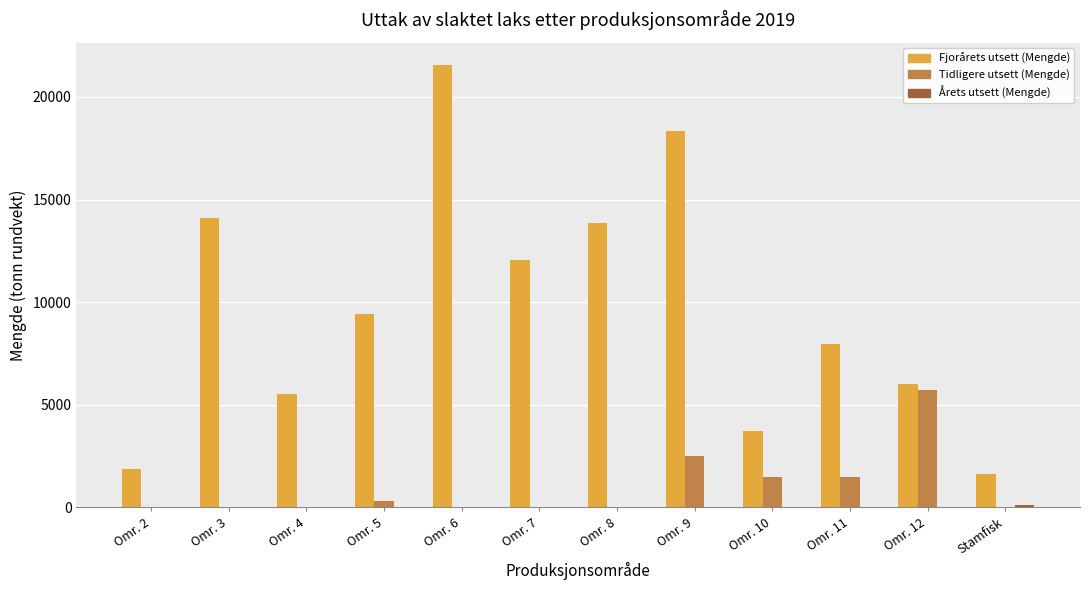

Which series has the largest total across all categories?

Fjorårets utsett (Mengde)